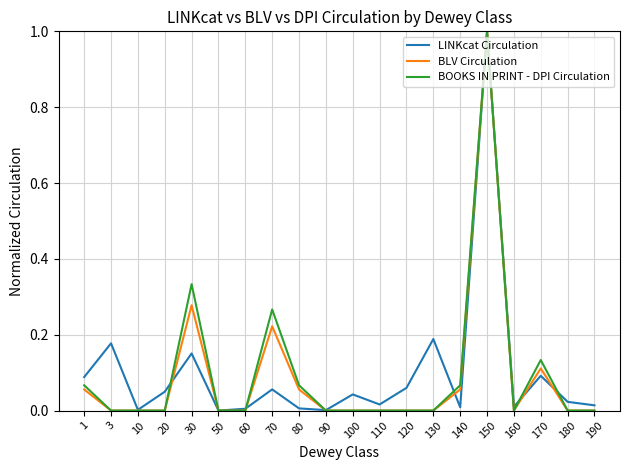

What is the maximum value shown in the chart?

1.0